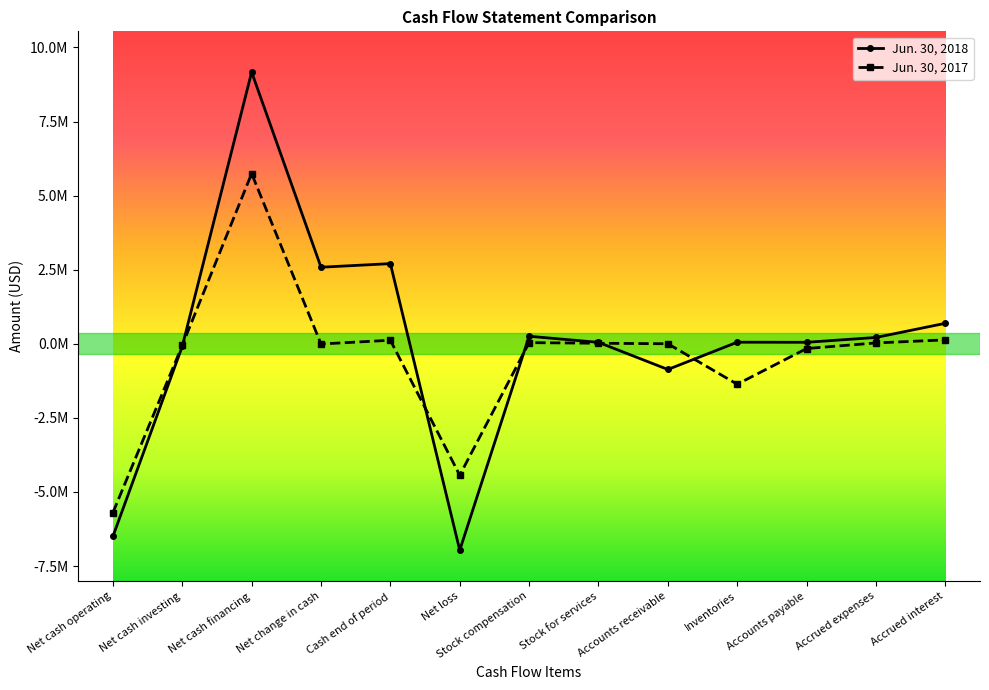

What is the label of the 5th point from the left?

Cash end of period